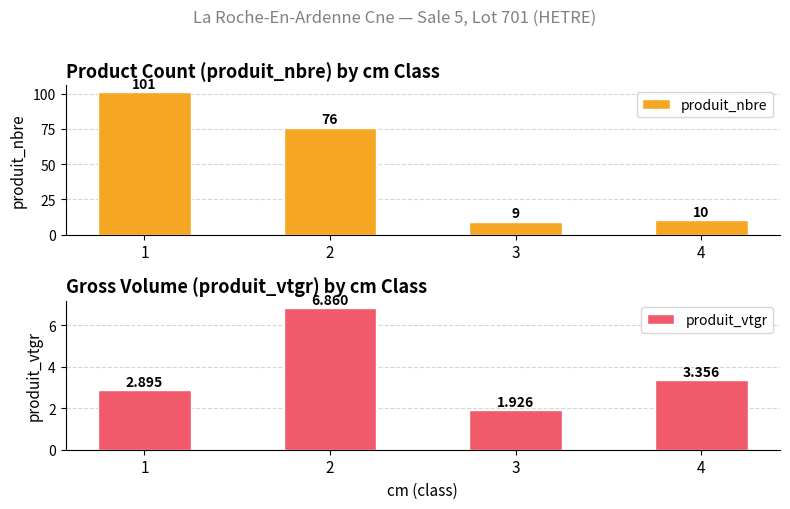

Reading left to right, list all the values displayed in this chart.

produit_nbre: 101.0	76.0	9.0	10.0
produit_vtgr: 2.9	6.9	1.9	3.4